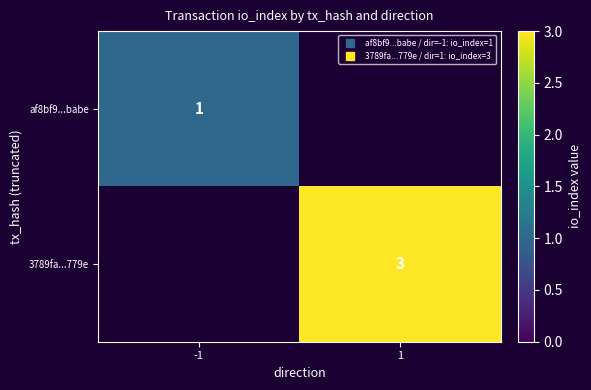

List the labels in order of 3789fa...779e value, largest first.

1, -1